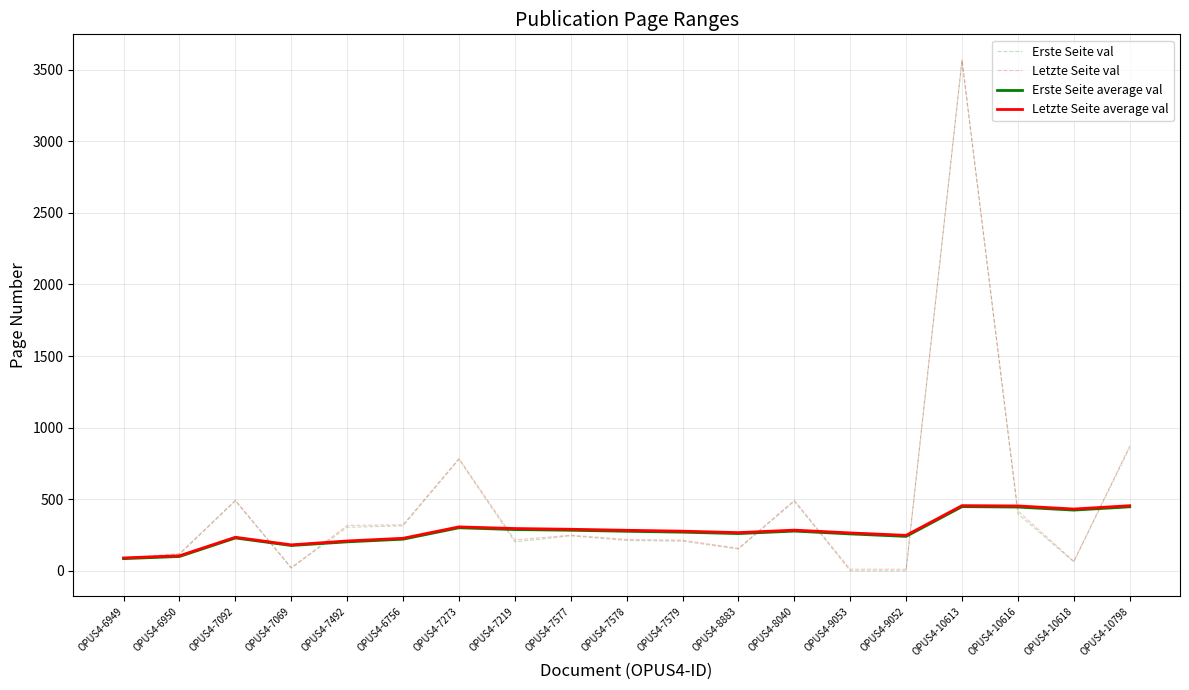

What is the approximate value of Erste Seite average val at OPUS4-7492?

203.2